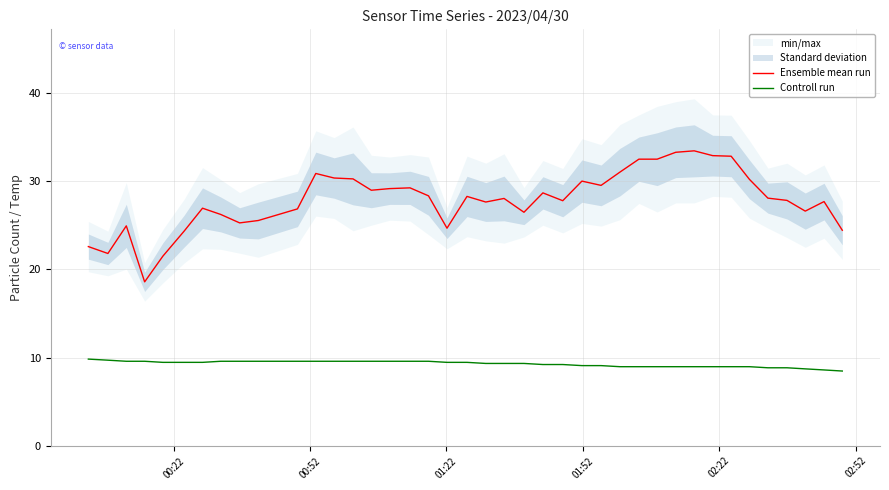

What is the lowest value of the Ensemble mean run series?

18.6